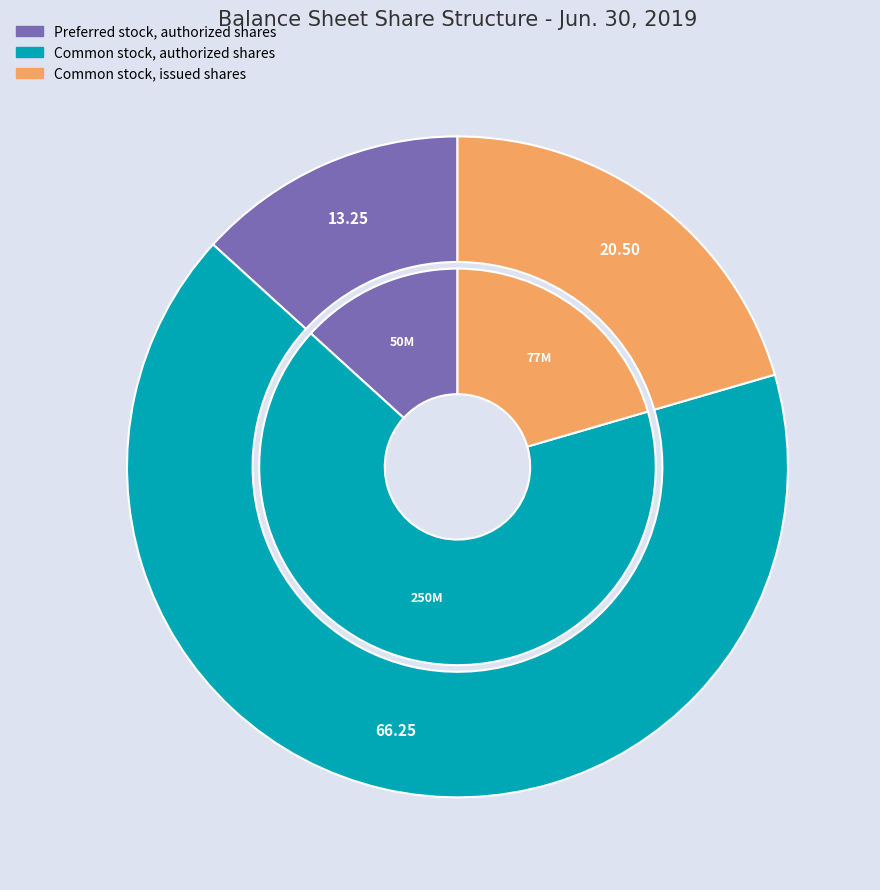

How many segments does this pie chart have?

3